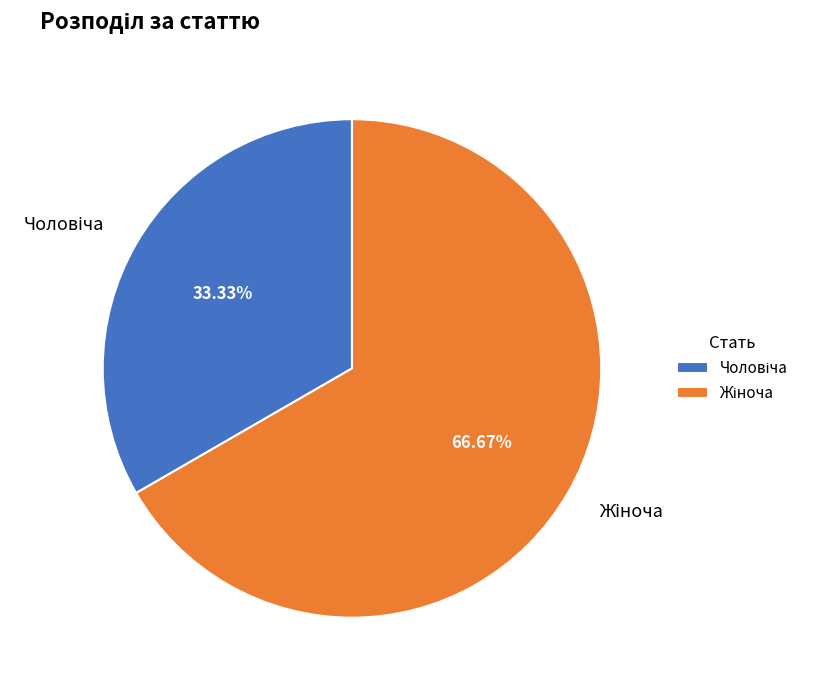

Is there a majority slice in this chart?

Yes